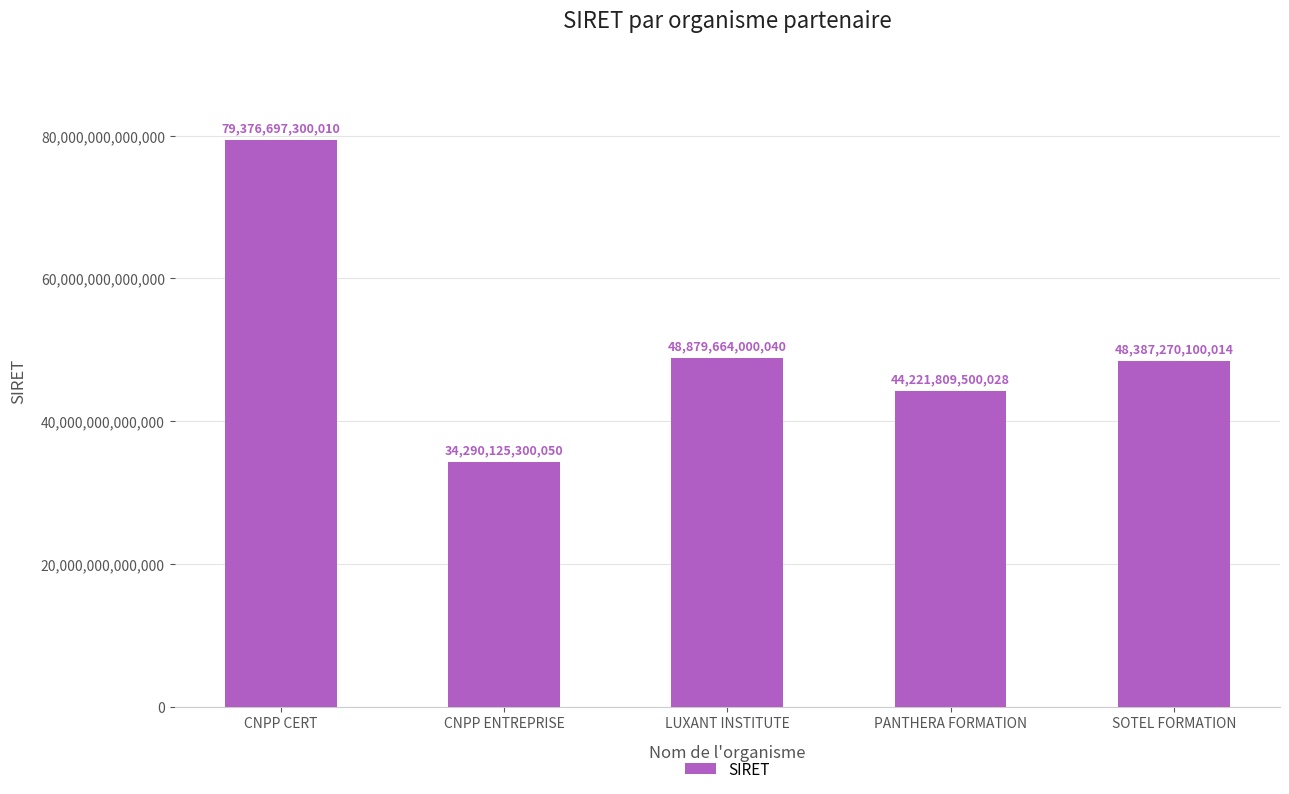

True or false: the data shows 85861181368145 at SOTEL FORMATION.

False